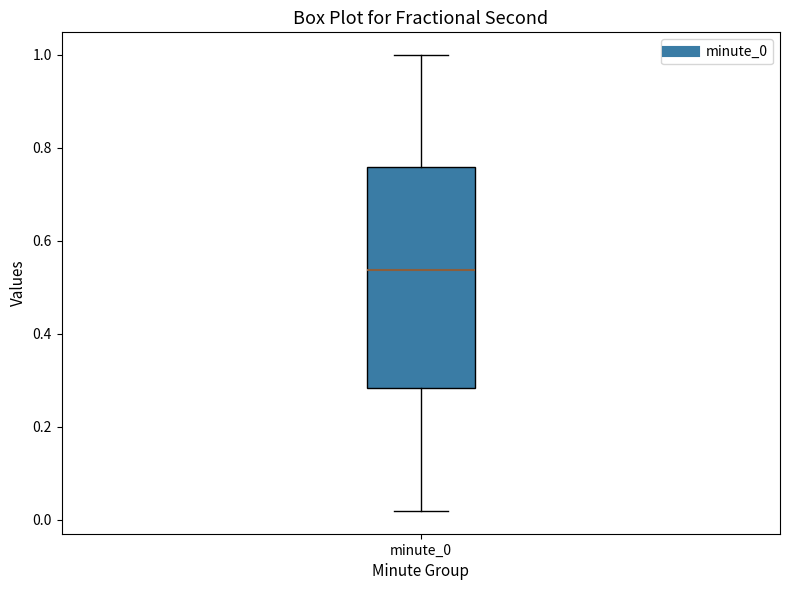

Transcribe this box plot: give where the median line is, the range the box spans, and where the two whiskers end, as read against the y-axis. The values are not printed on the chart, so give them approximately, as read against the axis.

median 0.54, box 0.28 to 0.76, whiskers 0.02 to 1.00